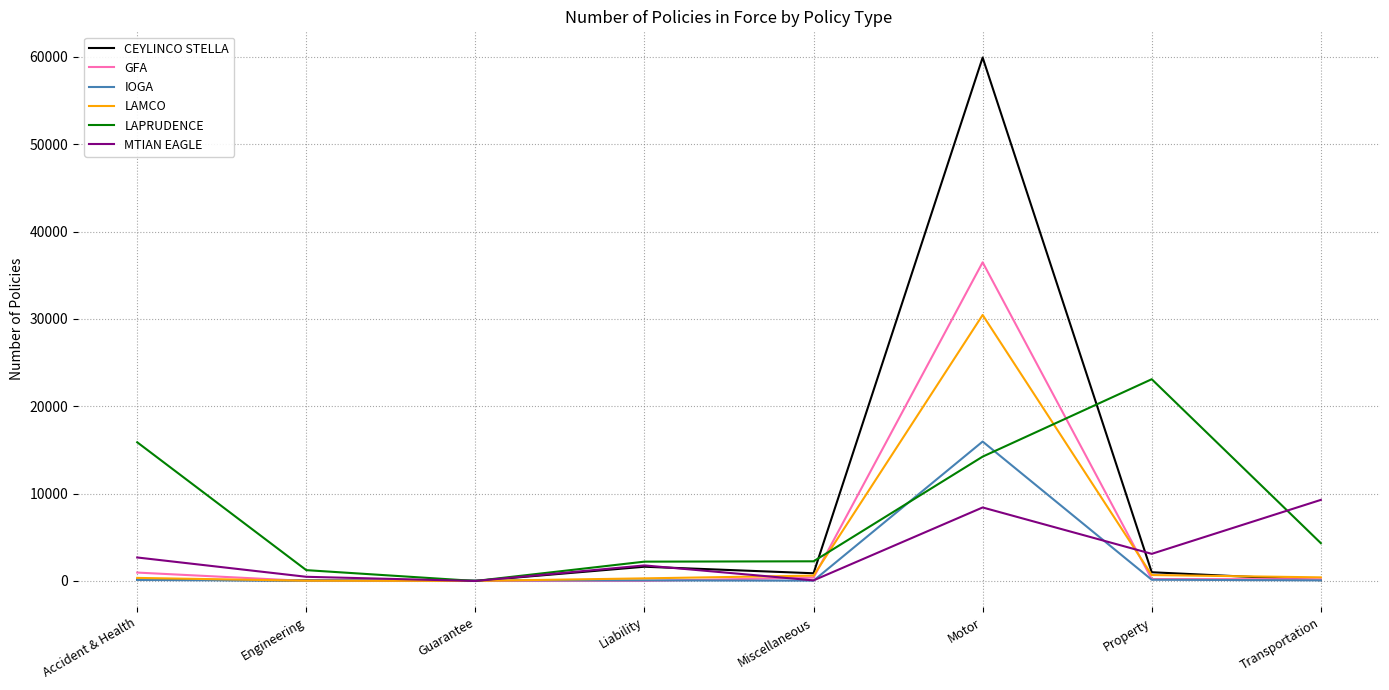

What are all the series names shown in the legend?

CEYLINCO STELLA, GFA, IOGA, LAMCO, LAPRUDENCE, MTIAN EAGLE